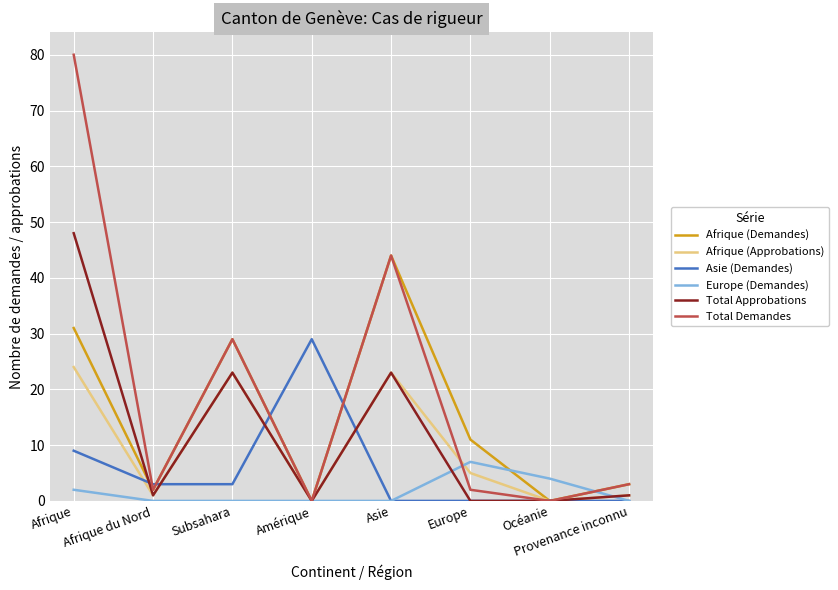

What is the sum of all Afrique (Demandes) values?

120